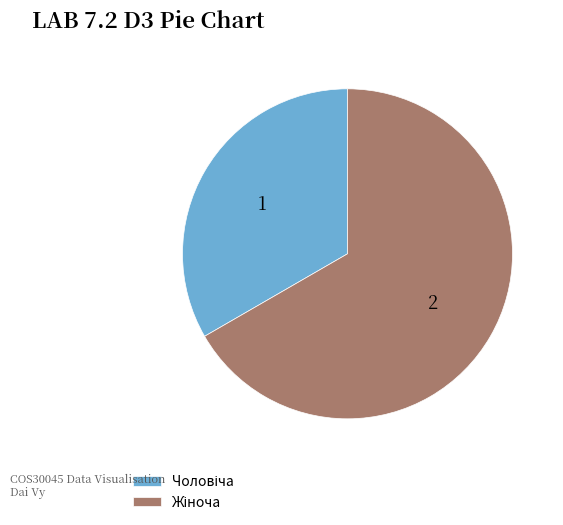

Does any single category account for the majority?

Yes